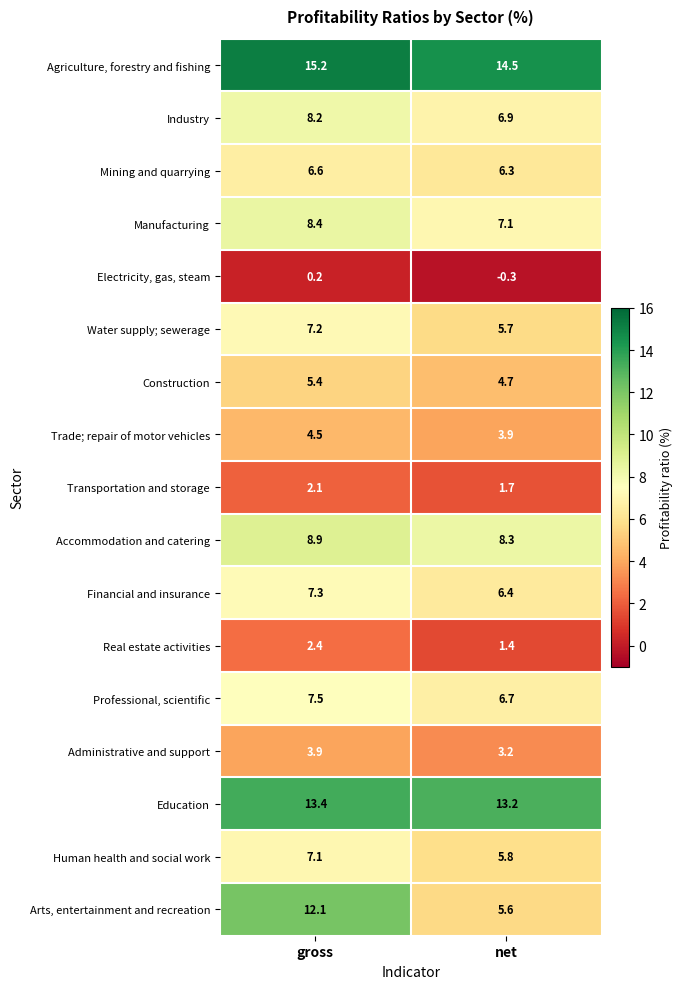

List the series in order of their peak value, lowest first.

Electricity, gas, steam, Transportation and storage, Real estate activities, Administrative and support, Trade; repair of motor vehicles, Construction, Mining and quarrying, Human health and social work, Water supply; sewerage, Financial and insurance, Professional, scientific, Industry, Manufacturing, Accommodation and catering, Arts, entertainment and recreation, Education, Agriculture, forestry and fishing